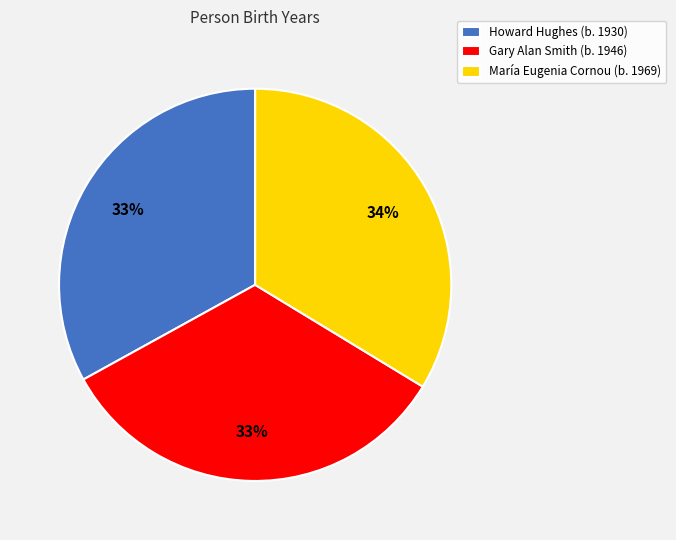

Count the number of slices in the pie.

3